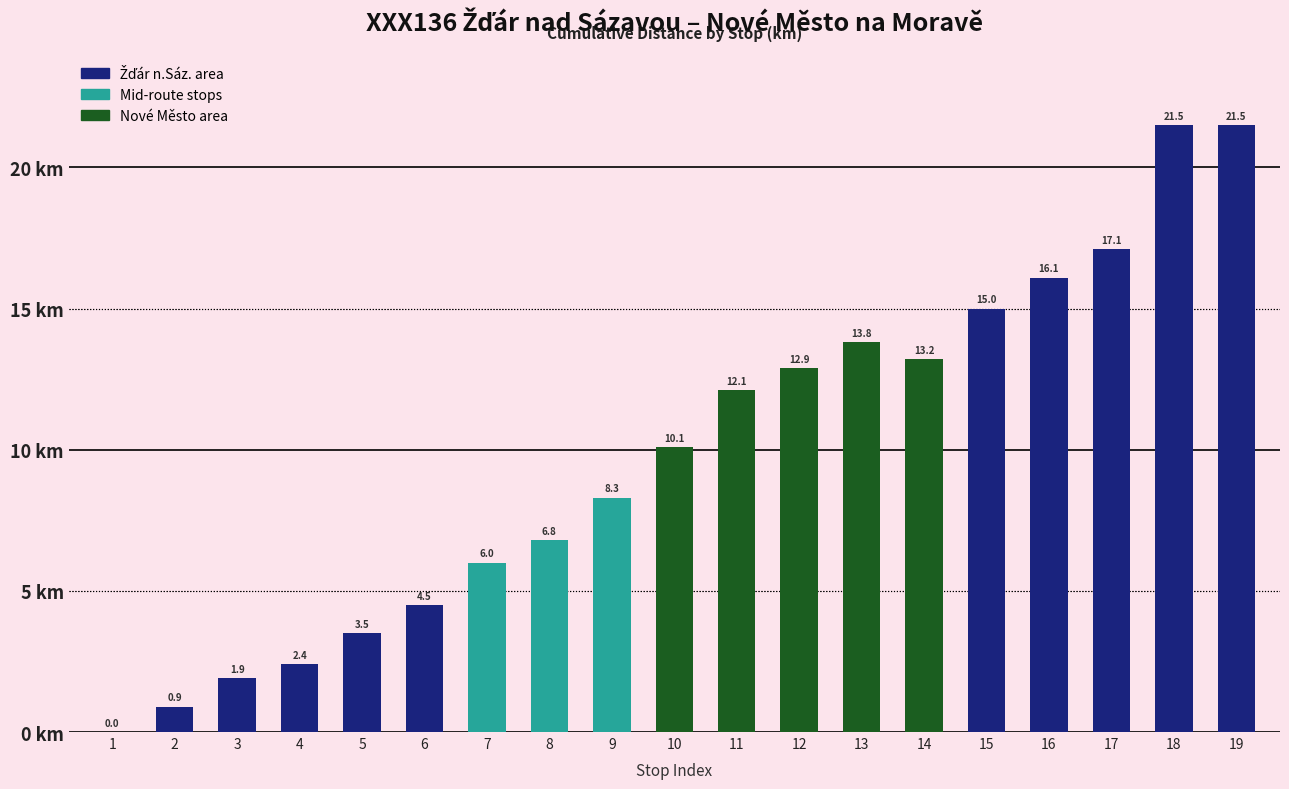

What is the sum of the values at 3 and 13?

15.7